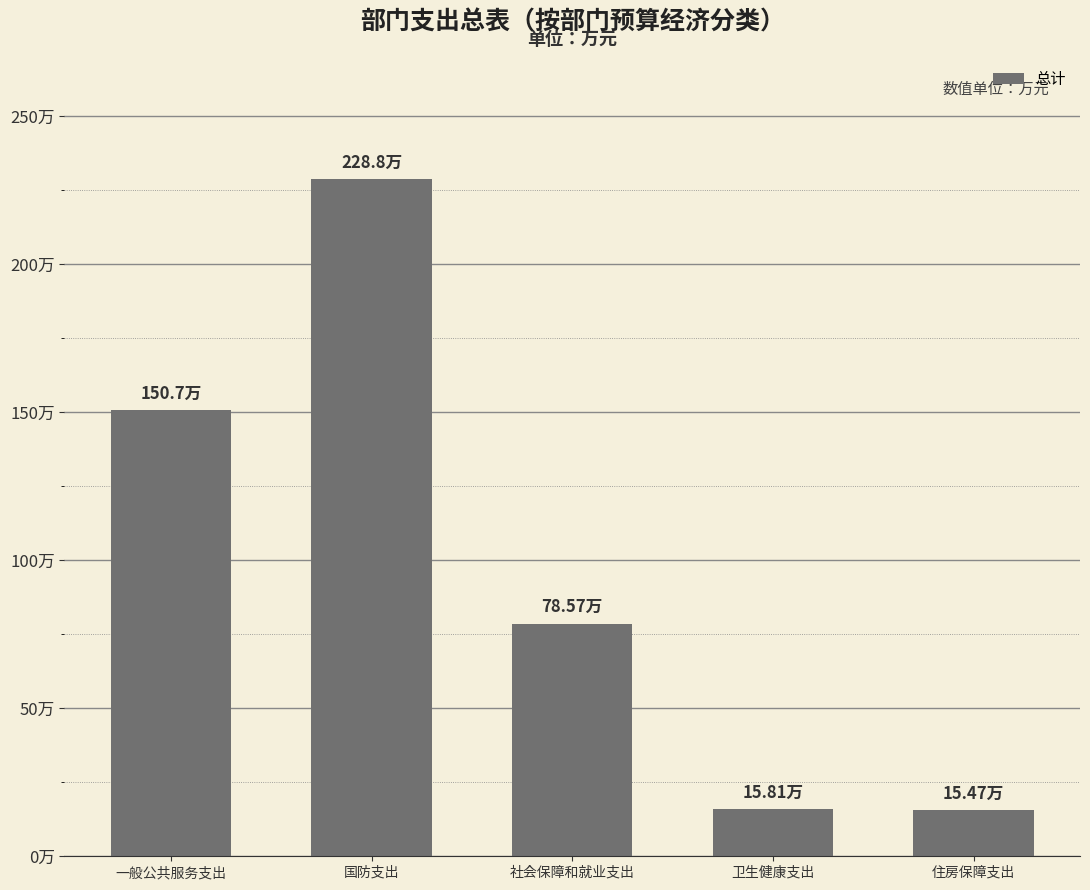

How many bars are there in total?

5